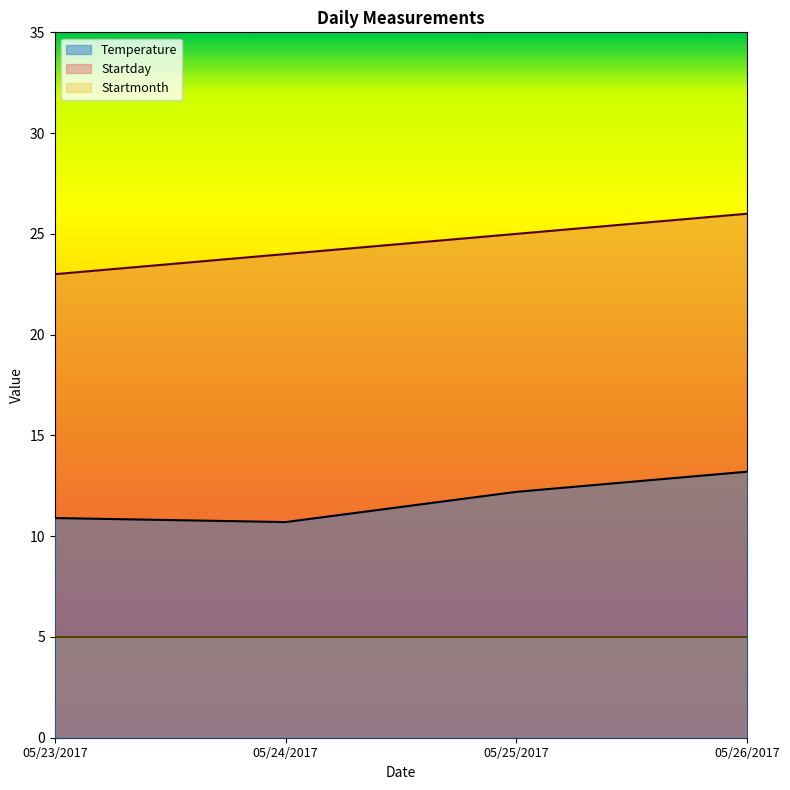

Count the Startday values in the range 24 to 26.

3